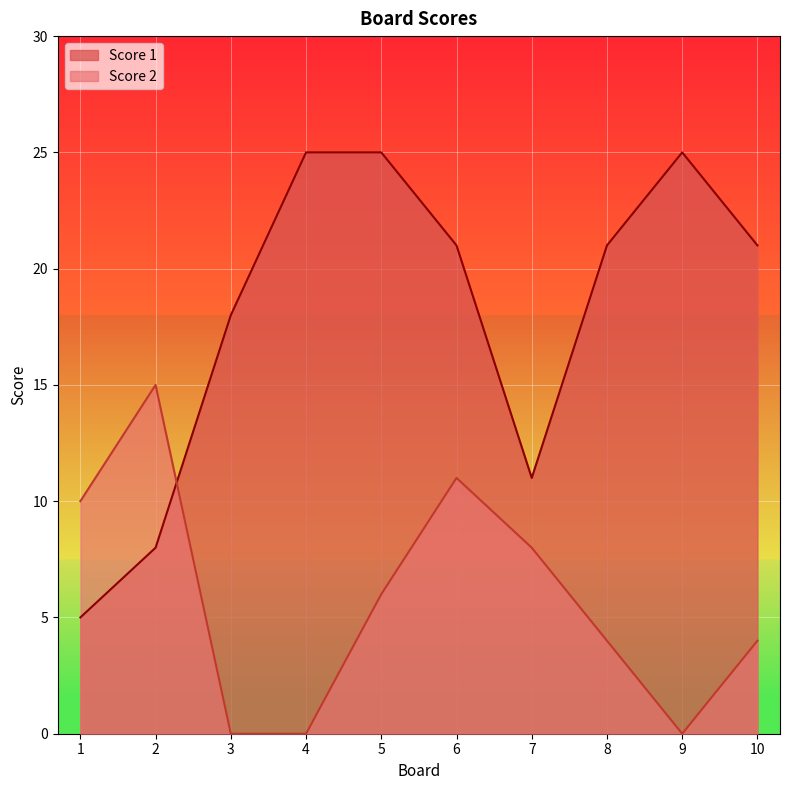

Which series changed the most between 4 and 10?

Score 2